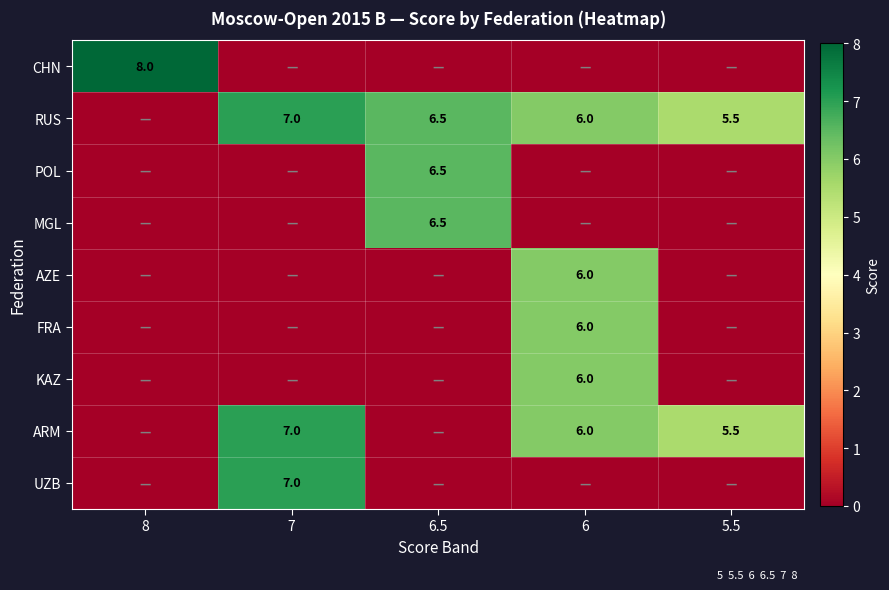

The ARM series shows 5.5 at 5.5. True or false?

True